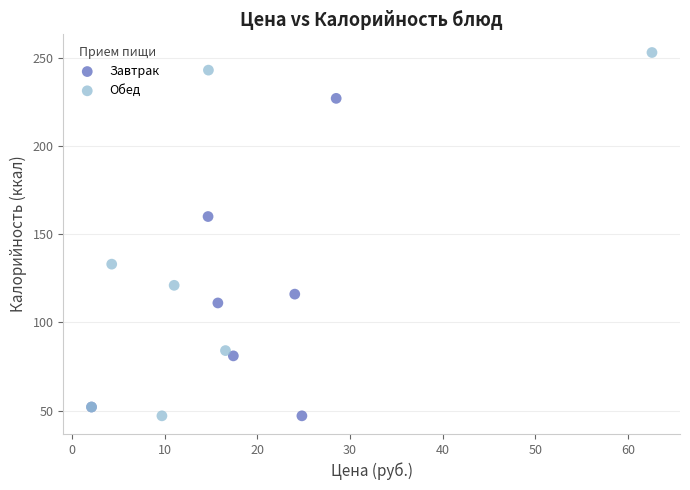

Which series has the largest Y range (max minus min)?

Обед